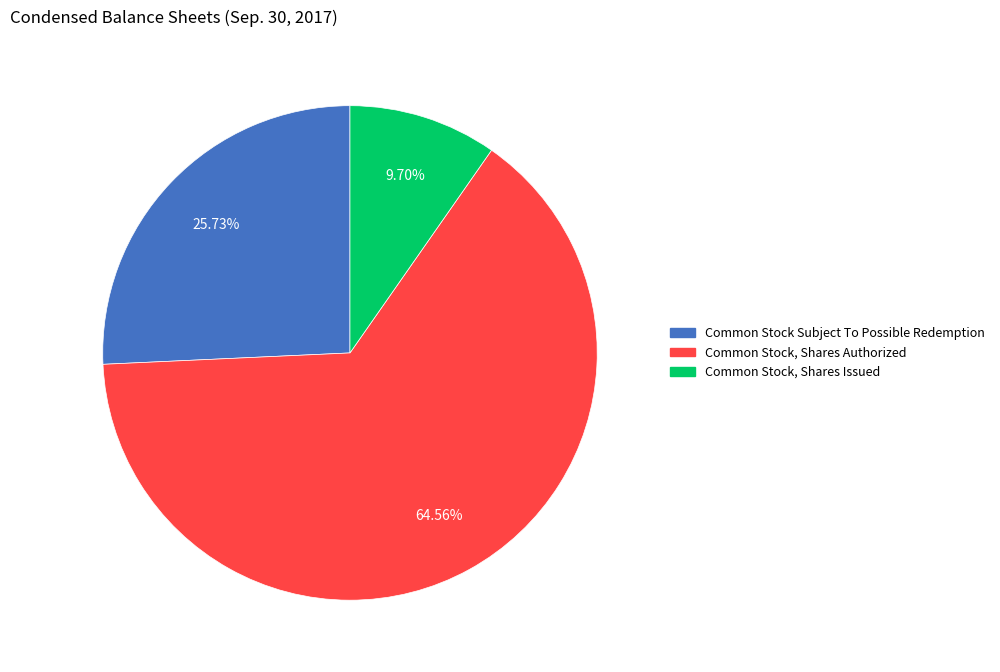

What percentage is the Common Stock Subject To Possible Redemption slice, to the nearest percent?

26%